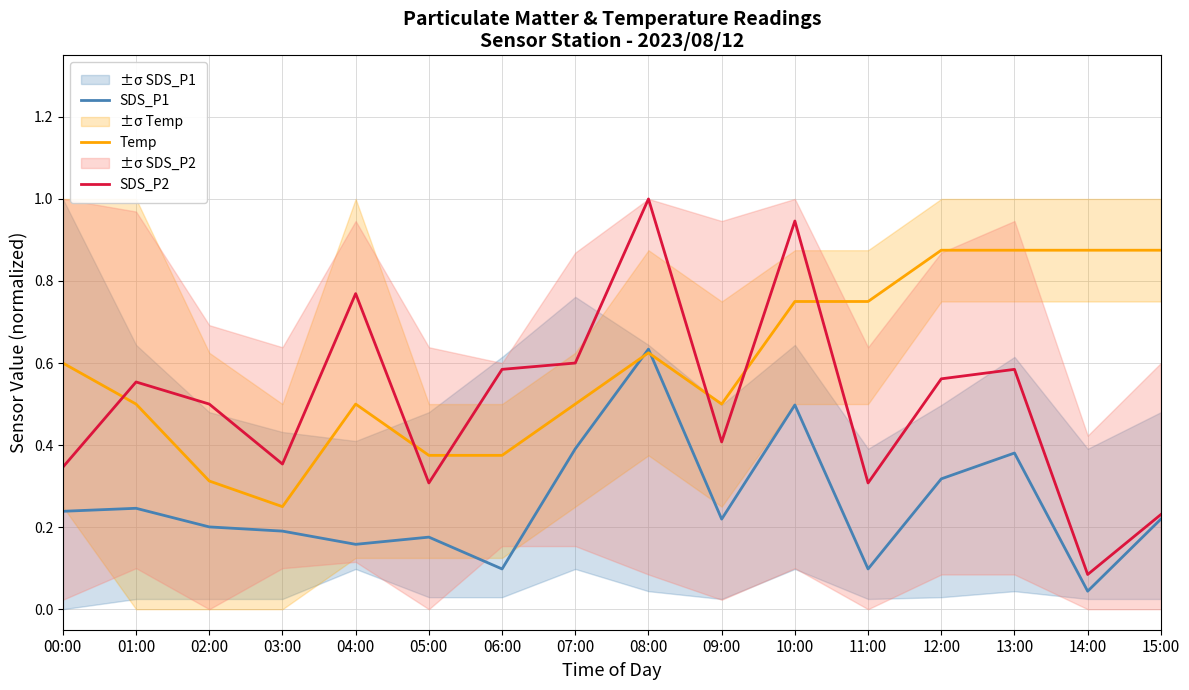

List the series in order of their overall mean, highest first.

Temp, SDS_P2, SDS_P1